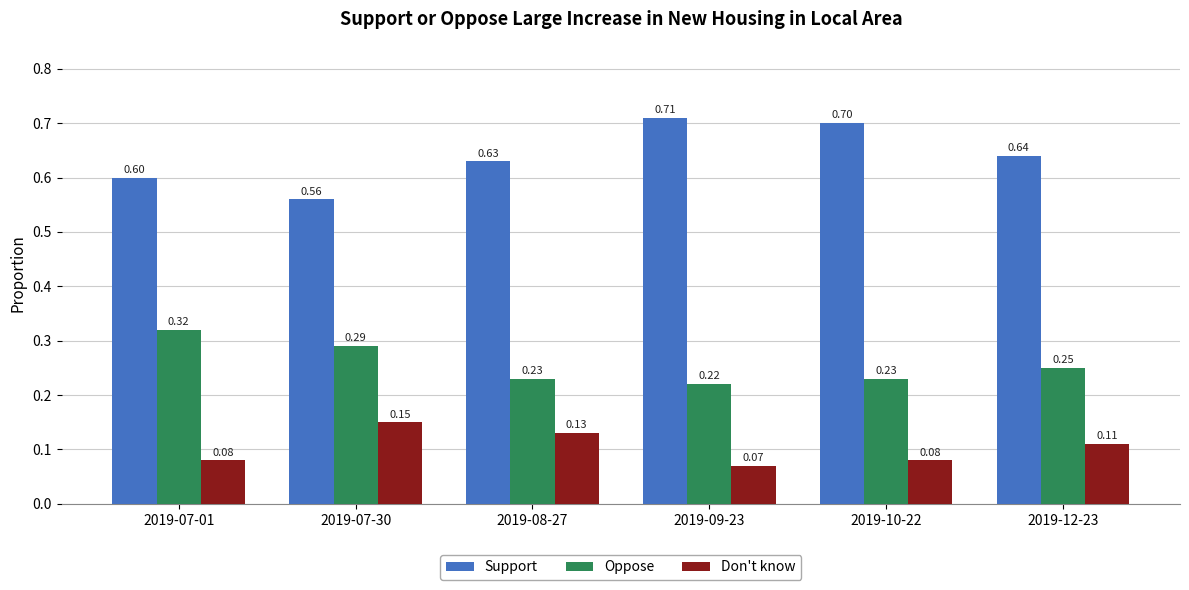

Rank the series by their average value, from highest to lowest.

Support, Oppose, Don't know